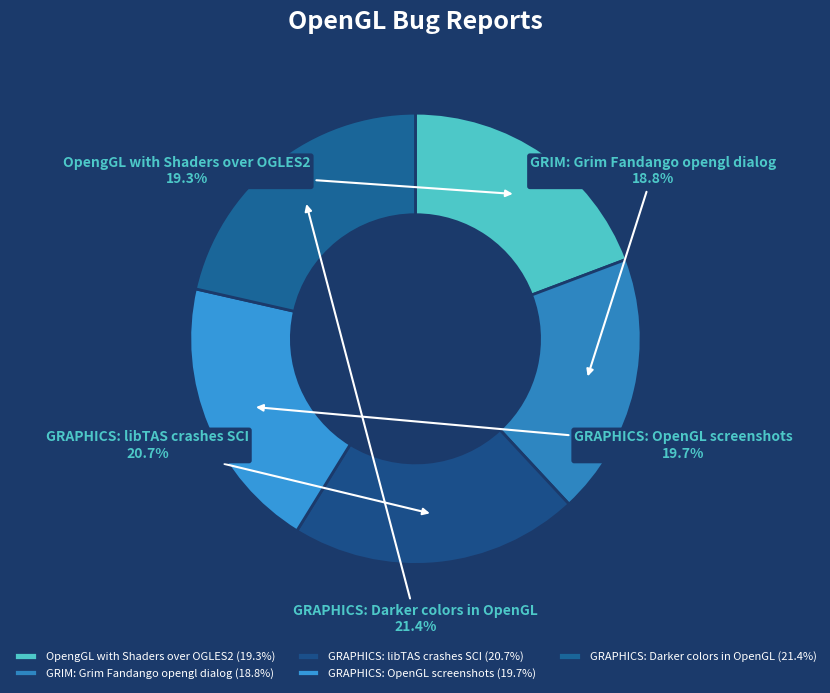

Is GRAPHICS: OpenGL screenshots the majority of the pie?

No